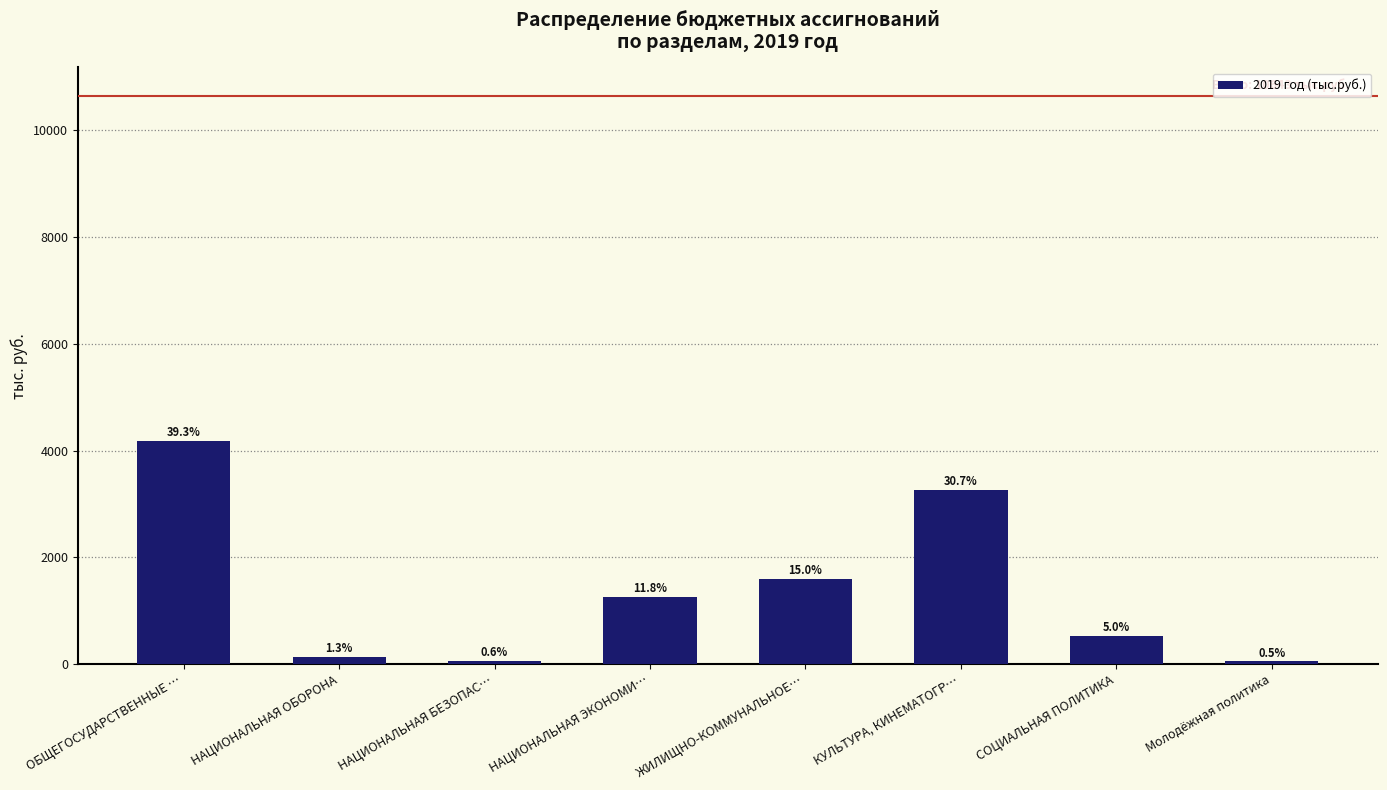

What is the change in value from НАЦИОНАЛЬНАЯ ОБОРОНА to НАЦИОНАЛЬНАЯ БЕЗОПАС…?

-70.5